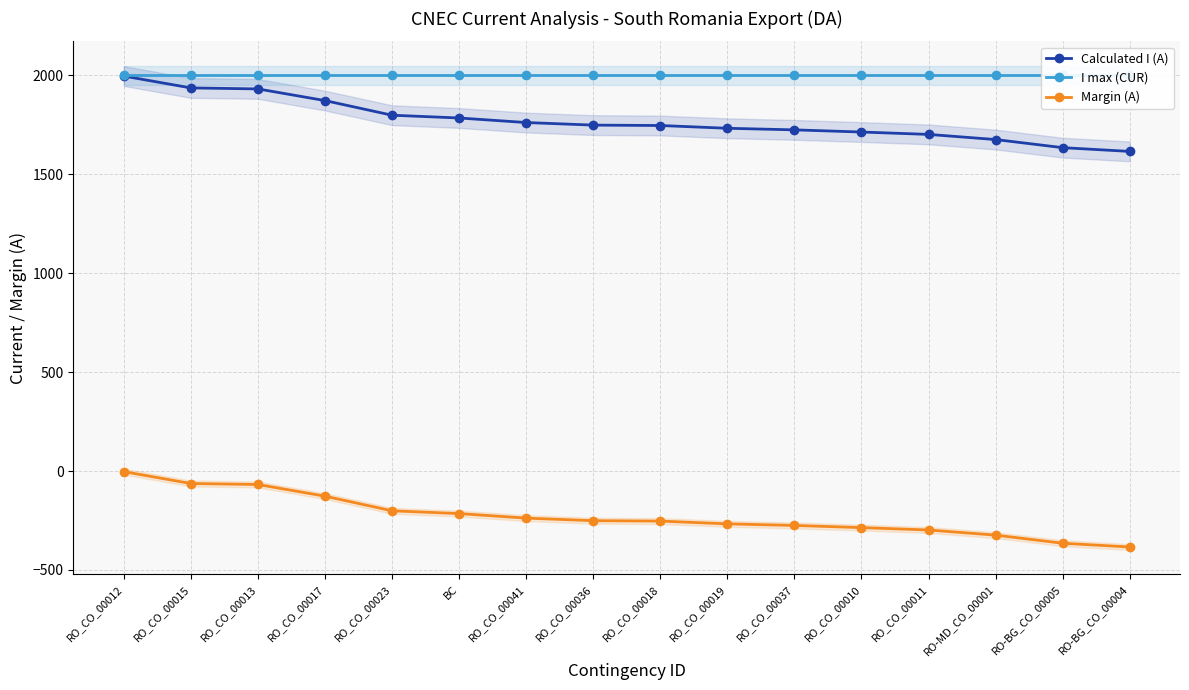

At how many categories does at least one series exceed 1135?

16